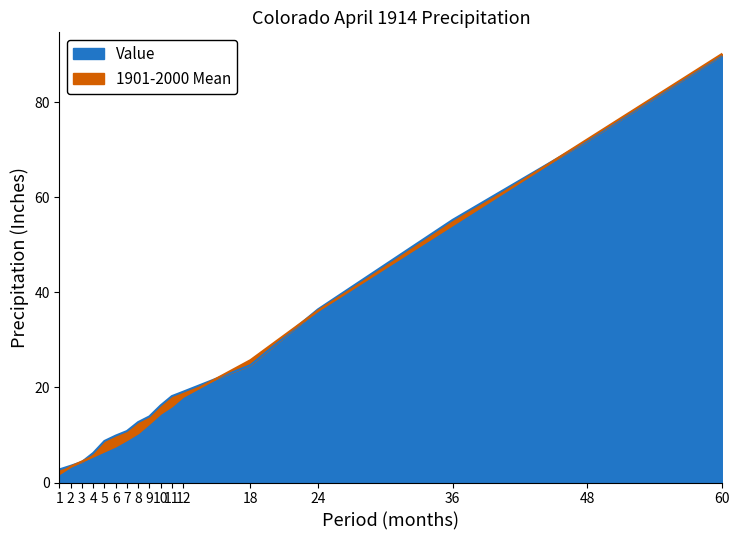

True or false: 1901-2000 Mean has a value of 120.0 at 48.

False